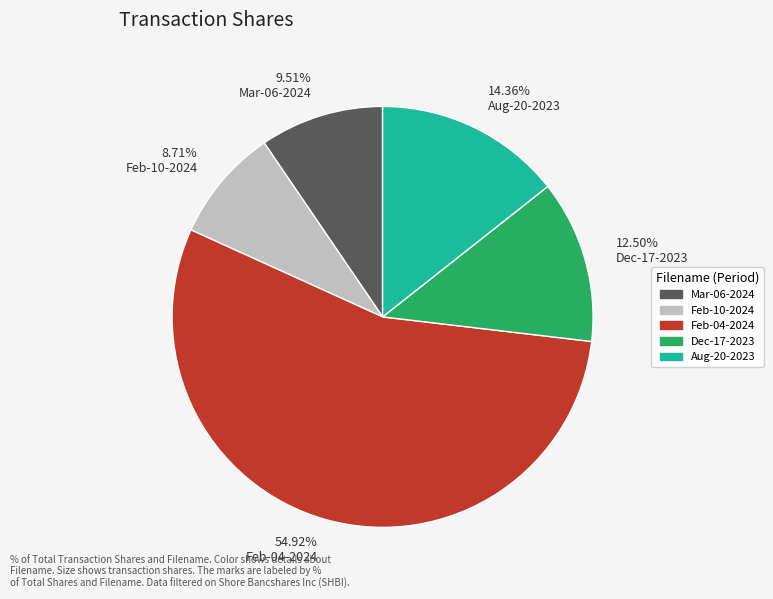

What is the majority slice?

54.92% Feb-04-2024